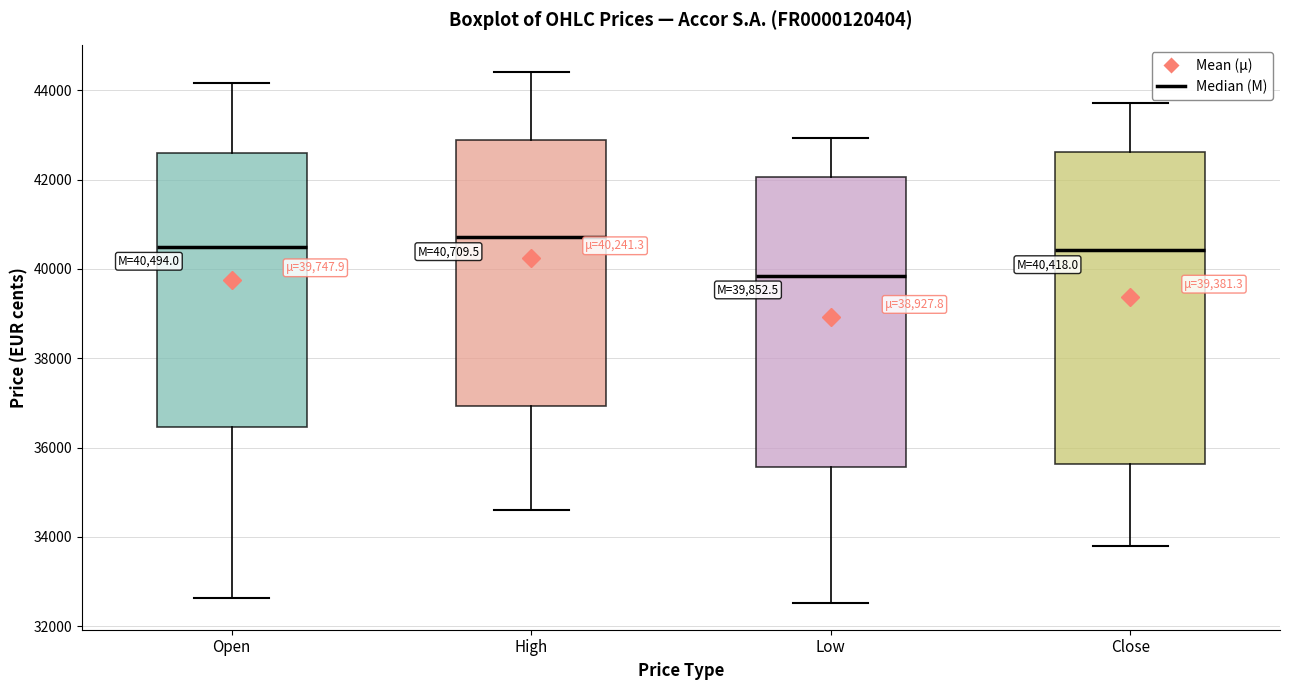

Comparing the boxes themselves (not the whiskers), which one is the tallest?

Close